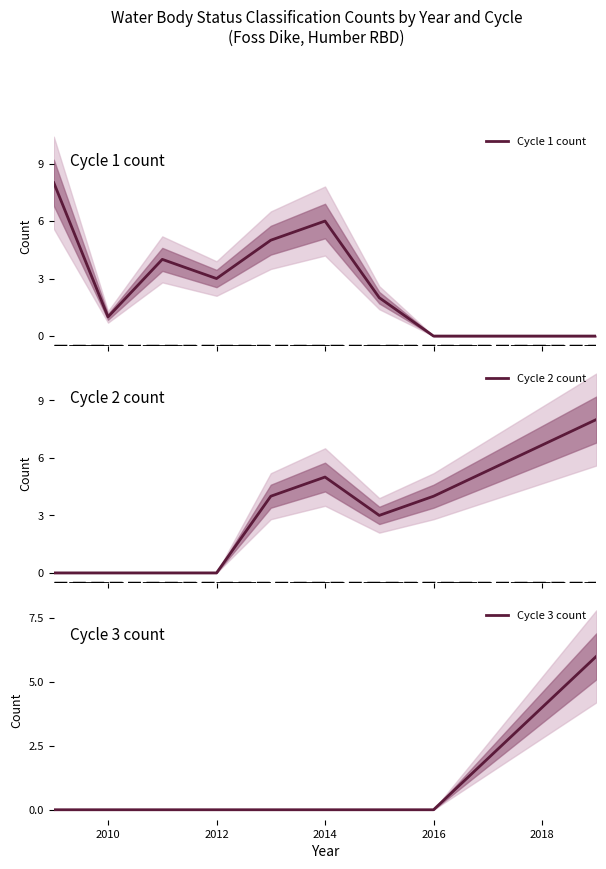

What are all the series names shown in the legend?

Cycle 1 count, Cycle 2 count, Cycle 3 count